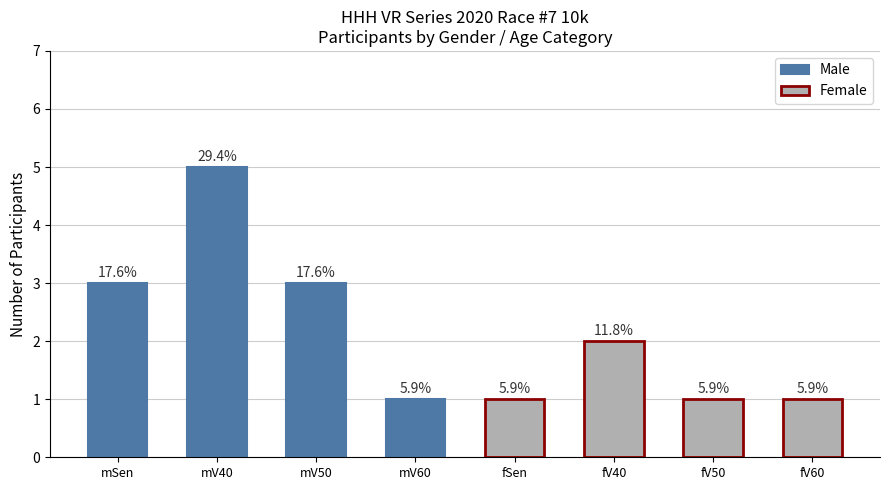

What is the difference between the maximum and minimum values in the Male series?

4